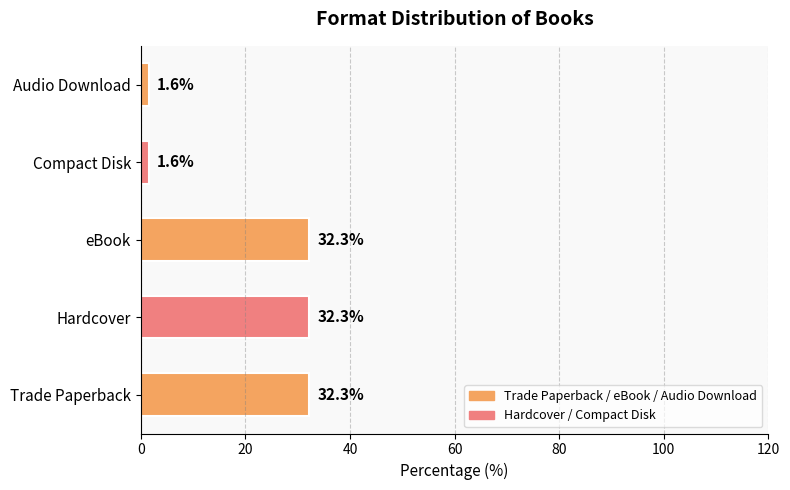

What is the sum of all values?

100.0